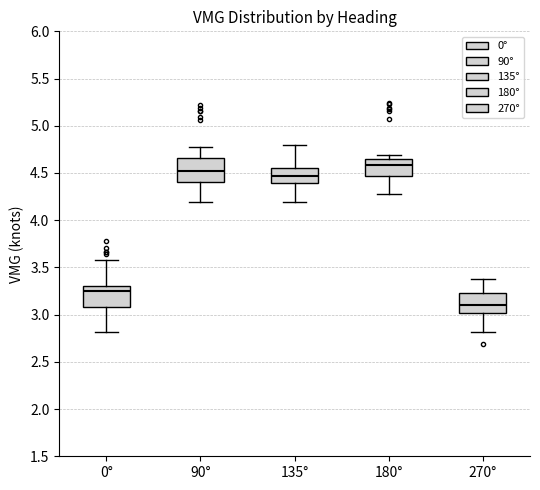

Which box's median line is the lowest?

270°